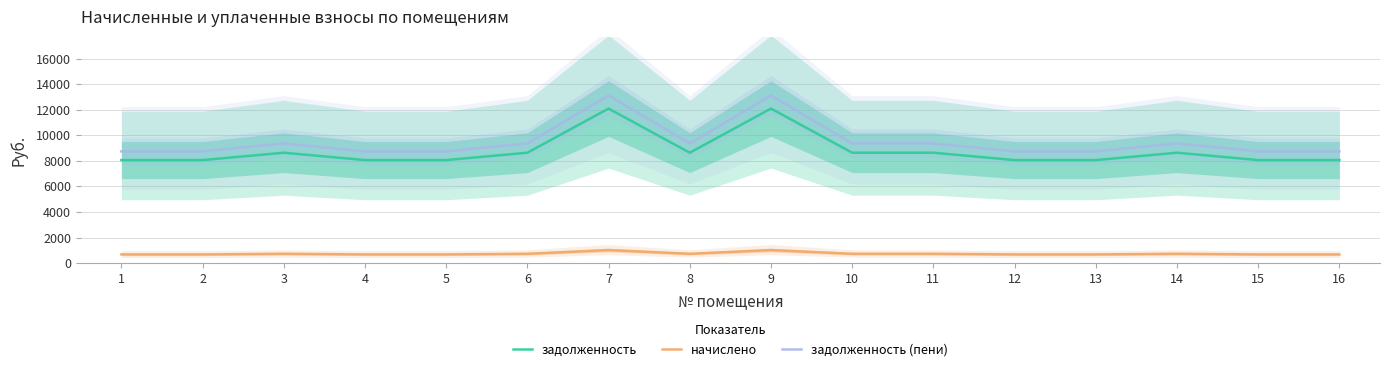

Is it true that задолженность equals 8640.0 at 8?

True